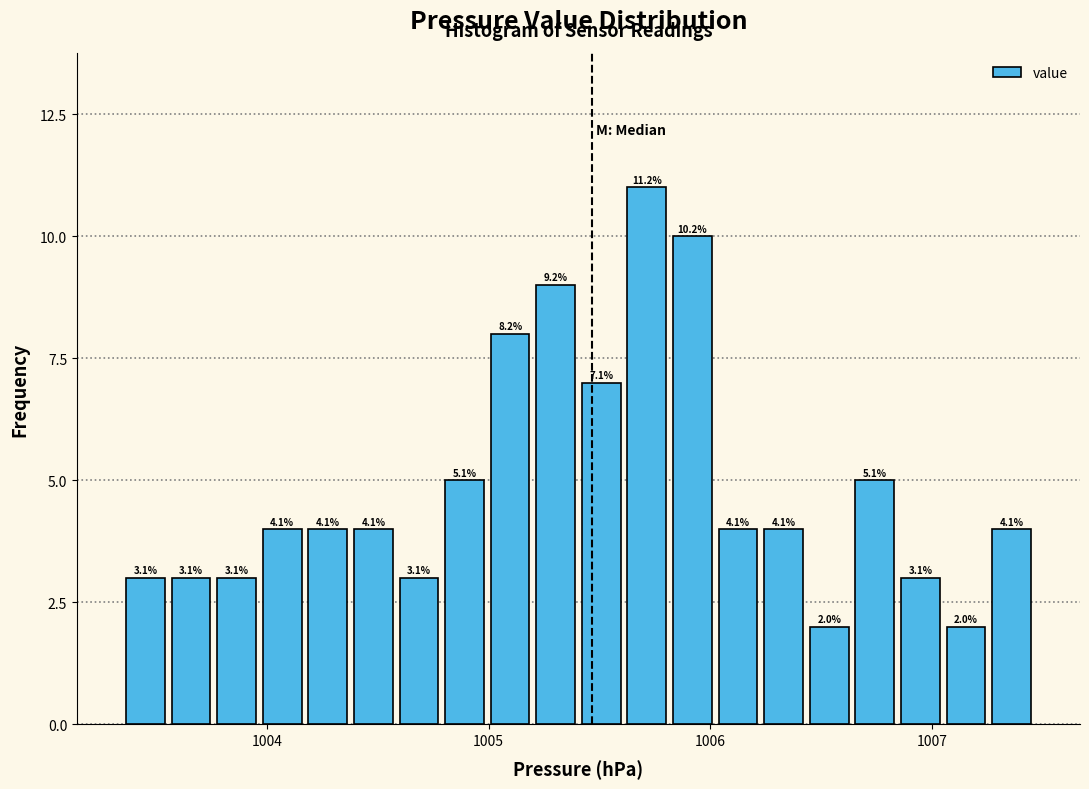

Around what value on the x-axis is the tallest bar? Give the approximate position of its centre, as read against the axis.

1005.7